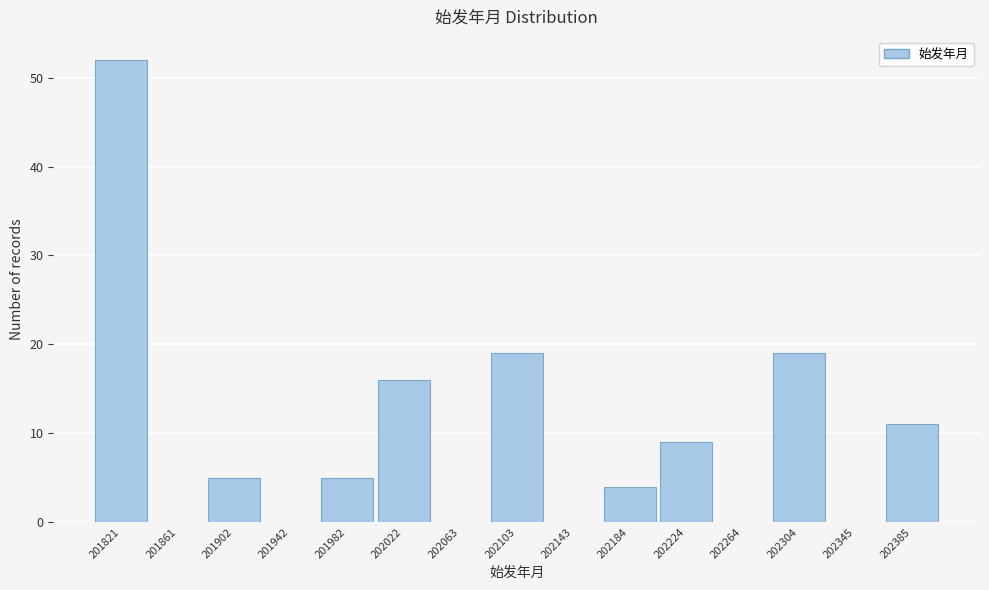

Reading left to right, list every bar in this chart as the range it spans on the x-axis followed by its height. Neither the bar edges nor the heights are printed on the chart, so give them approximately, as read against the axes.

201800 to 201840: 52
201840 to 201880: 0
201880 to 201920: 5
201920 to 201960: 0
201960 to 202000: 5
202000 to 202045: 16
202045 to 202085: 0
202085 to 202125: 19
202125 to 202165: 0
202165 to 202205: 4
202205 to 202245: 9
202245 to 202285: 0
202285 to 202325: 19
202325 to 202365: 0
202365 to 202405: 11